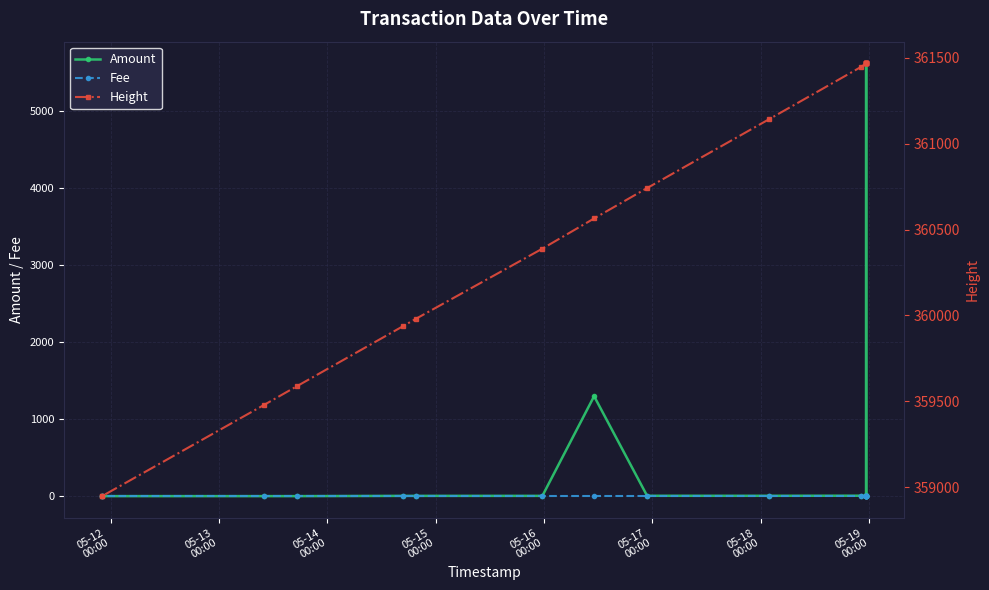

How many interior local valleys does the Amount series have?

2